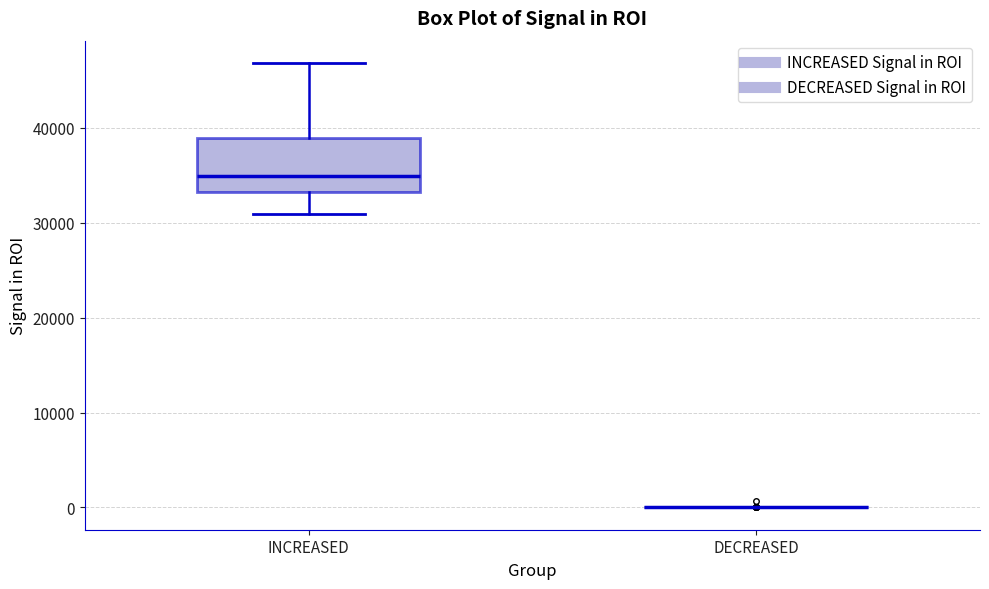

Which box is the tallest, from its lower edge to its upper edge?

INCREASED